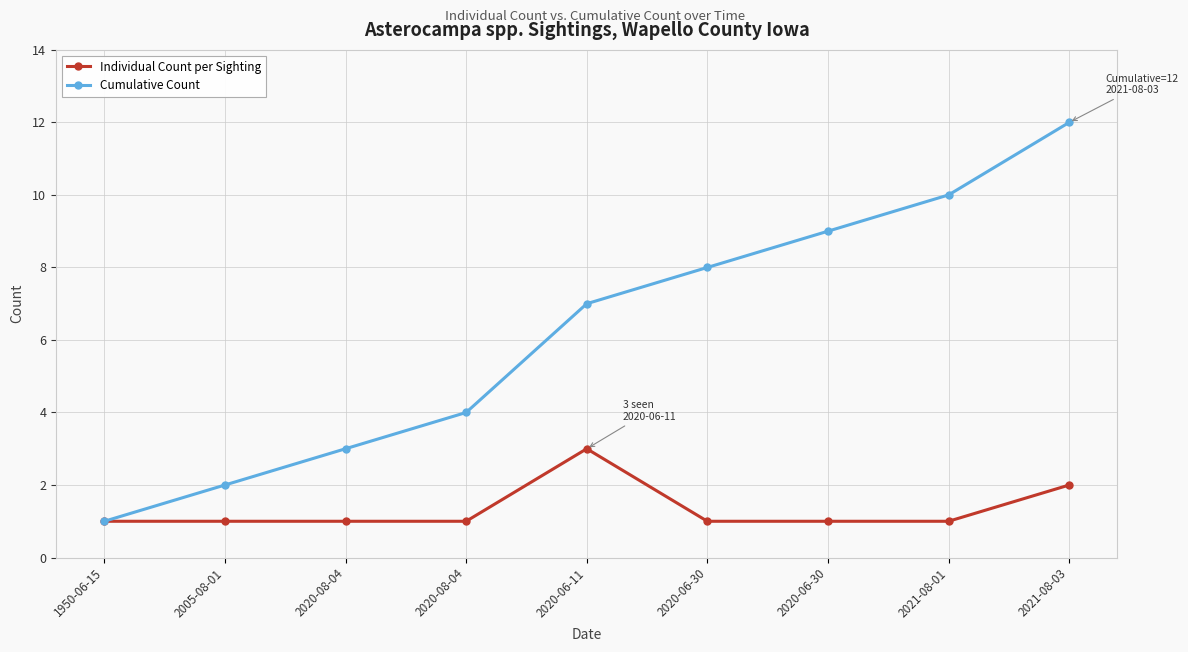

Read the Cumulative Count value at 2021-08-01, to the nearest 5.

10